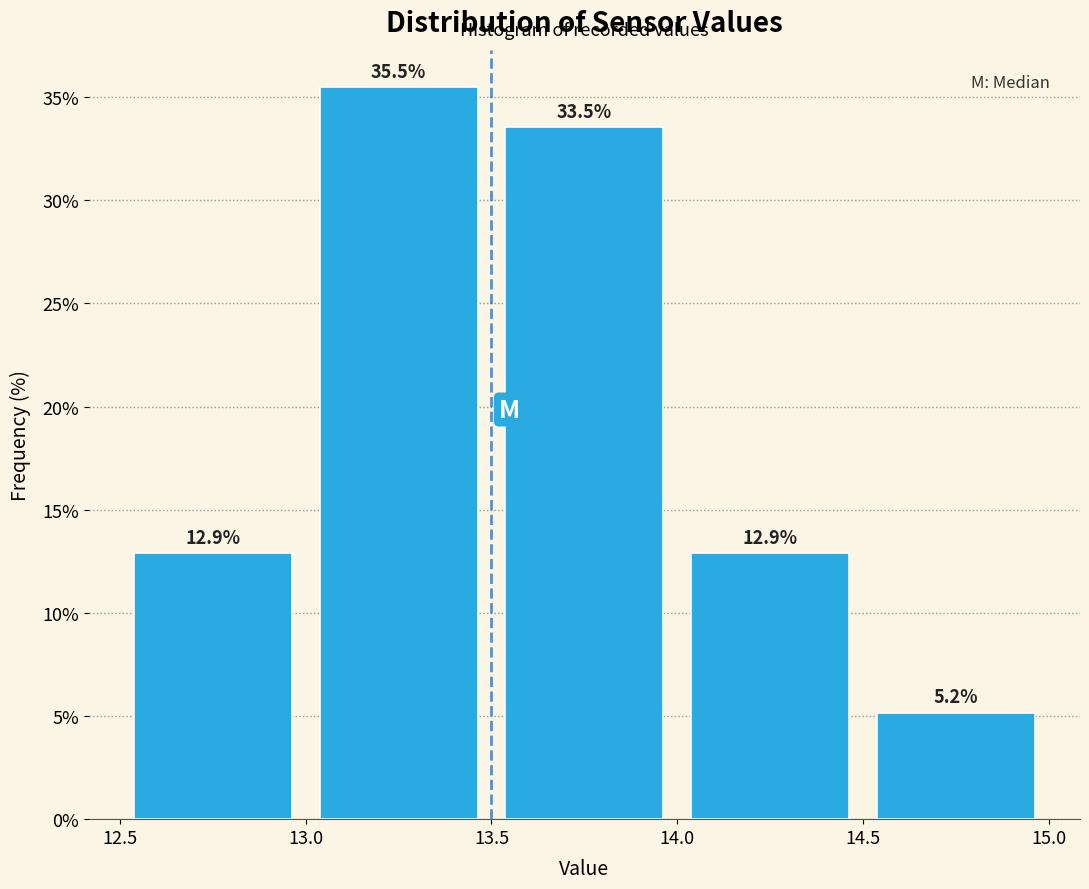

How tall is the bar that spans 14.5 to 15.0 on the x-axis?

5.2